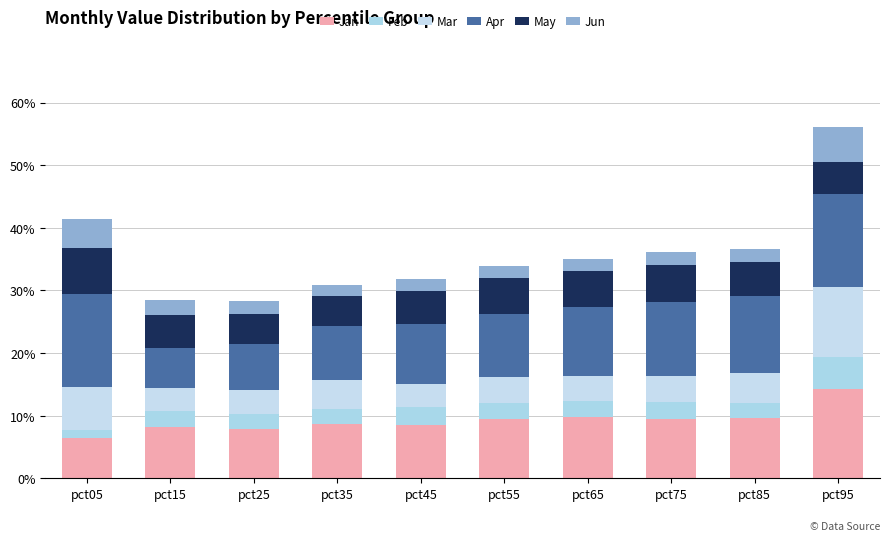

What are all the series names shown in the legend?

Jan, Feb, Mar, Apr, May, Jun